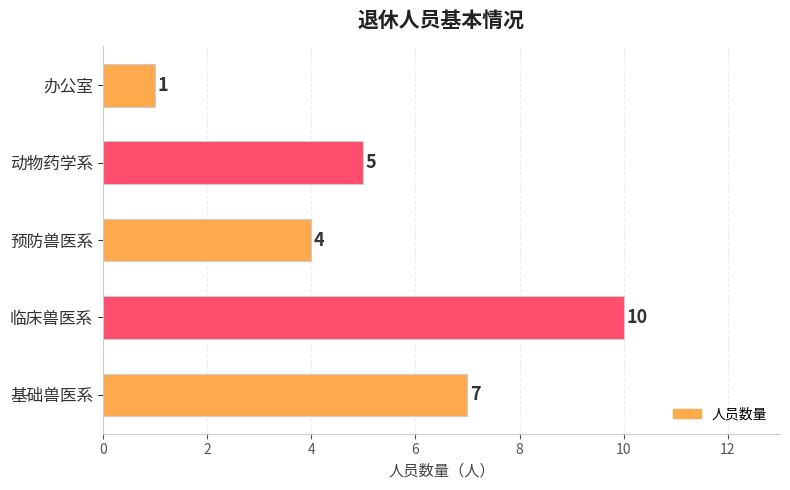

What is the difference between the maximum and minimum values?

9